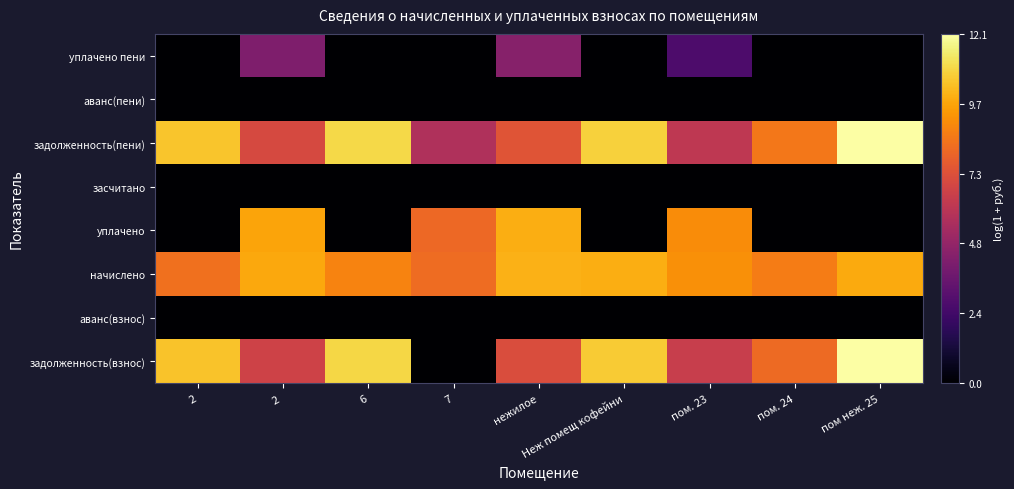

Reading left to right, extract all data points from this chart.

задолженность(взнос): 2=10.4	2 =6.7	6=10.9	7=0.0	нежилое=7.1	Неж помещ кофейни=10.6	пом. 23=6.5	пом. 24=8.1	пом неж. 25=12.0
аванс(взнос): 2=0.0	2 =0.0	6=0.0	7=0.0	нежилое=0.0	Неж помещ кофейни=0.0	пом. 23=0.0	пом. 24=0.0	пом неж. 25=0.0
начислено: 2=8.3	2 =9.7	6=8.8	7=8.2	нежилое=10.0	Неж помещ кофейни=9.9	пом. 23=9.1	пом. 24=8.6	пом неж. 25=9.8
уплачено: 2=0.0	2 =9.6	6=0.0	7=8.1	нежилое=9.9	Неж помещ кофейни=0.0	пом. 23=9.0	пом. 24=0.0	пом неж. 25=0.0
засчитано: 2=0.0	2 =0.0	6=0.0	7=0.0	нежилое=0.0	Неж помещ кофейни=0.0	пом. 23=0.0	пом. 24=0.0	пом неж. 25=0.0
задолженность(пени): 2=10.4	2 =7.0	6=10.9	7=5.7	нежилое=7.4	Неж помещ кофейни=10.7	пом. 23=6.2	пом. 24=8.5	пом неж. 25=12.1
аванс(пени): 2=0.0	2 =0.0	6=0.0	7=0.0	нежилое=0.0	Неж помещ кофейни=0.0	пом. 23=0.0	пом. 24=0.0	пом неж. 25=0.0
уплачено пени: 2=0.0	2 =4.2	6=0.0	7=0.0	нежилое=4.4	Неж помещ кофейни=0.0	пом. 23=2.7	пом. 24=0.0	пом неж. 25=0.0